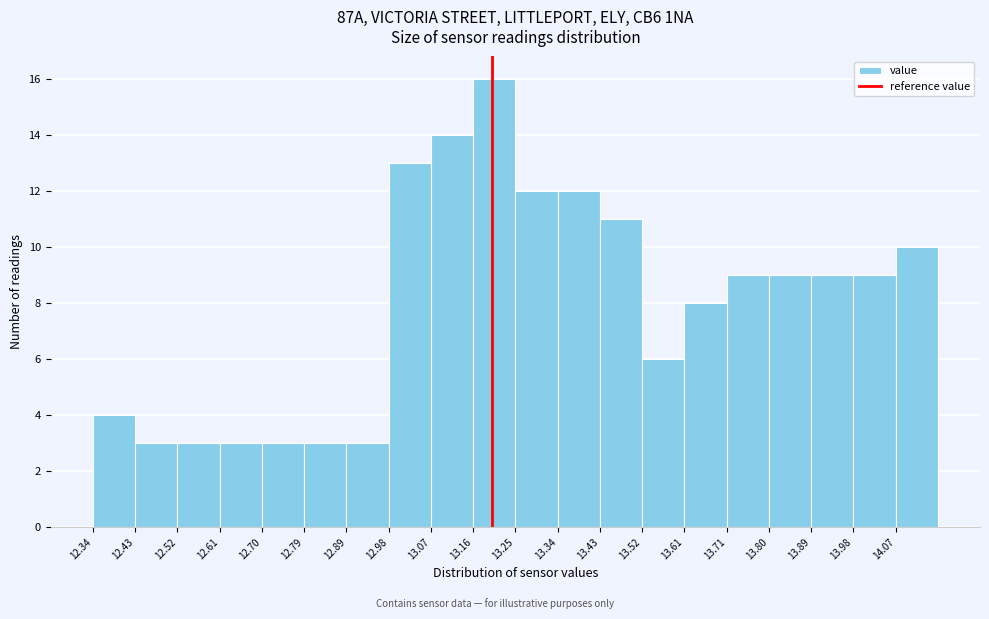

Reading left to right, transcribe this chart: for each bar, give the range it covers on the x-axis and its height. Neither the bar edges nor the heights are printed on the chart, so give them approximately, as read against the axes.

12.340 to 12.431: 4
12.431 to 12.522: 3
12.522 to 12.613: 3
12.613 to 12.704: 3
12.704 to 12.795: 3
12.795 to 12.886: 3
12.886 to 12.977: 3
12.977 to 13.068: 13
13.068 to 13.159: 14
13.159 to 13.250: 16
13.250 to 13.341: 12
13.341 to 13.432: 12
13.432 to 13.523: 11
13.523 to 13.614: 6
13.614 to 13.705: 8
13.705 to 13.796: 9
13.796 to 13.887: 9
13.887 to 13.978: 9
13.978 to 14.069: 9
14.069 to 14.160: 10